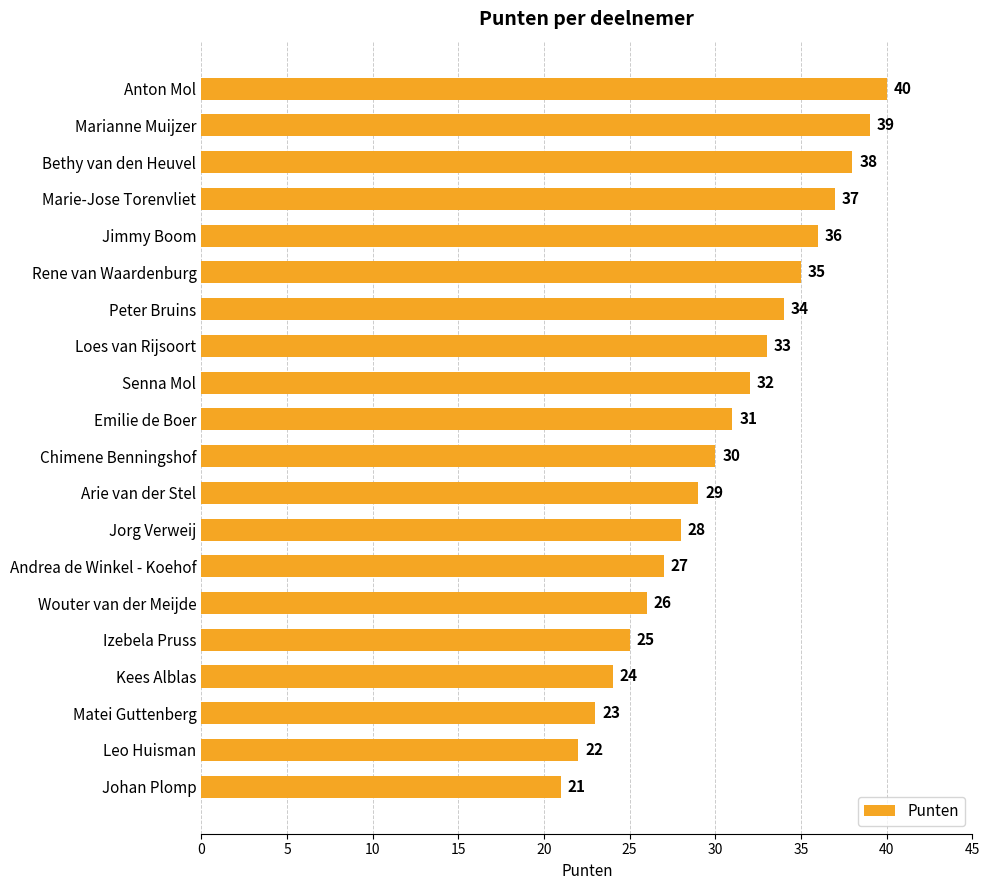

Between Rene van Waardenburg and Marianne Muijzer, which is larger?

Marianne Muijzer